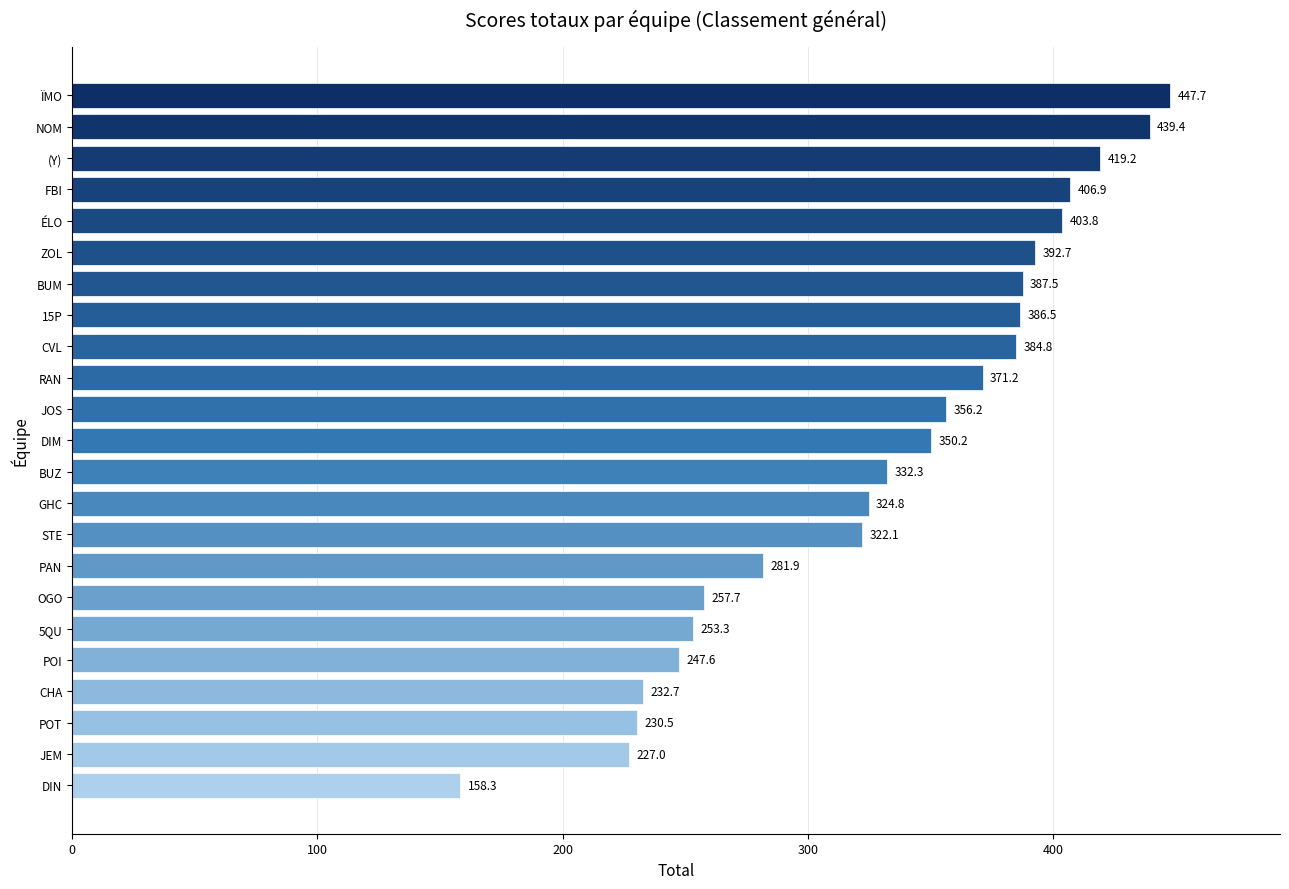

List the labels in order of value, smallest first.

DIN, JEM, POT, CHA, POI, 5QU, OGO, PAN, STE, GHC, BUZ, DIM, JOS, RAN, CVL, 15P, BUM, ZOL, ÉLO, FBI, (Y), NOM, ÏMO